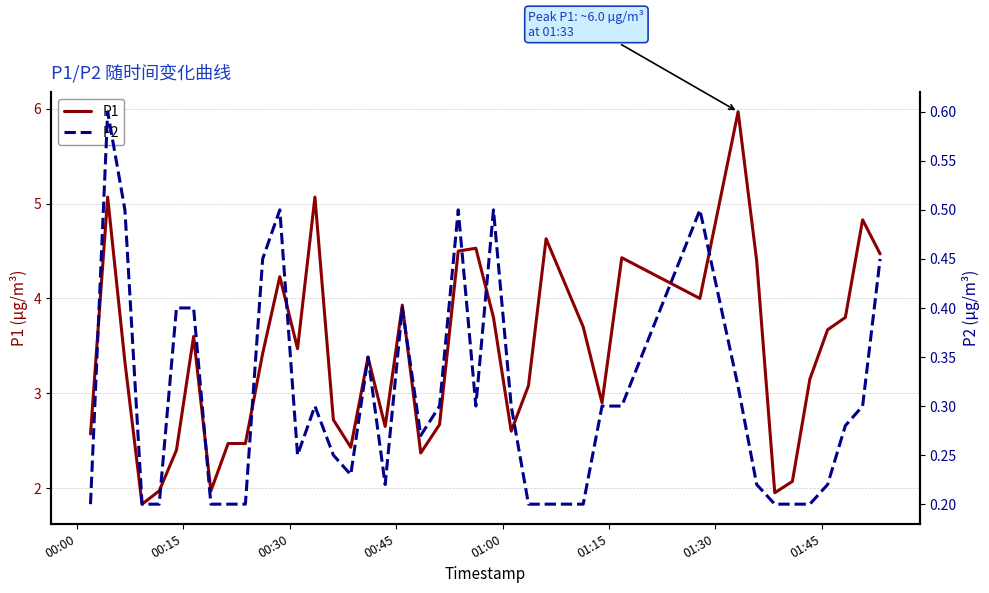

What is the highest value of the P2 series?

0.6